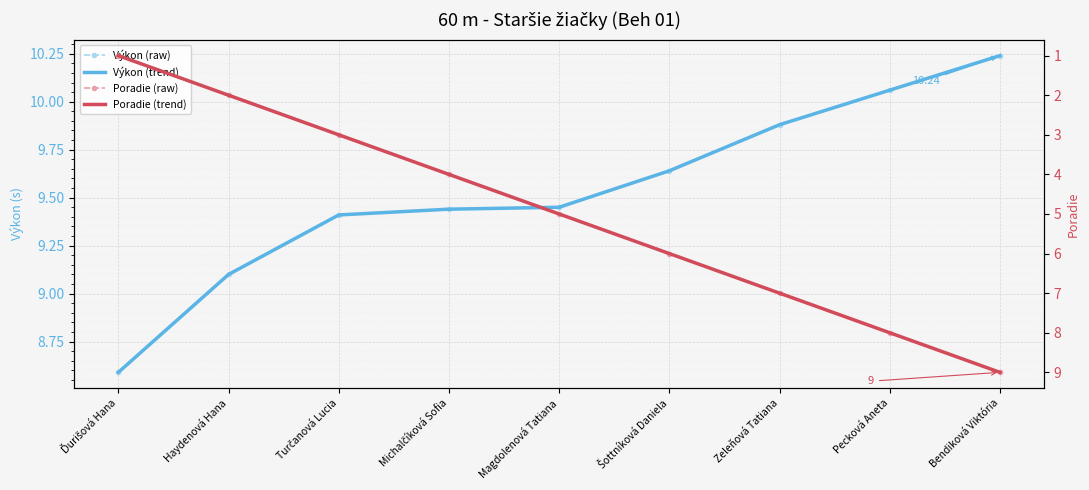

What is the label of the 7th point from the left?

Zeleňová Tatiana